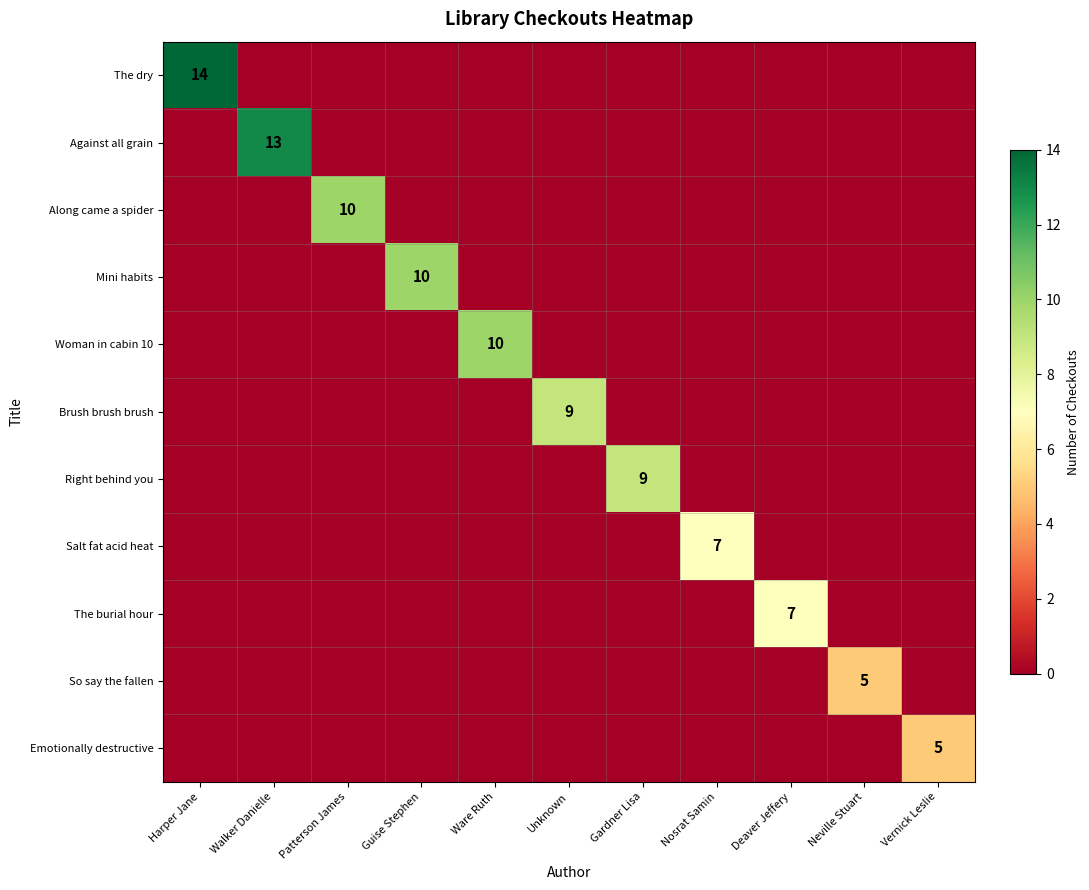

Is it true that The dry equals 14 at Harper Jane?

True